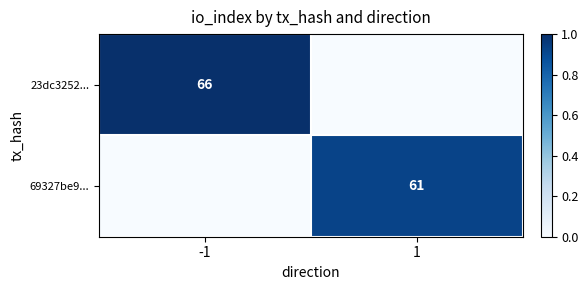

The 23dc3252... series shows 66 at -1. True or false?

True